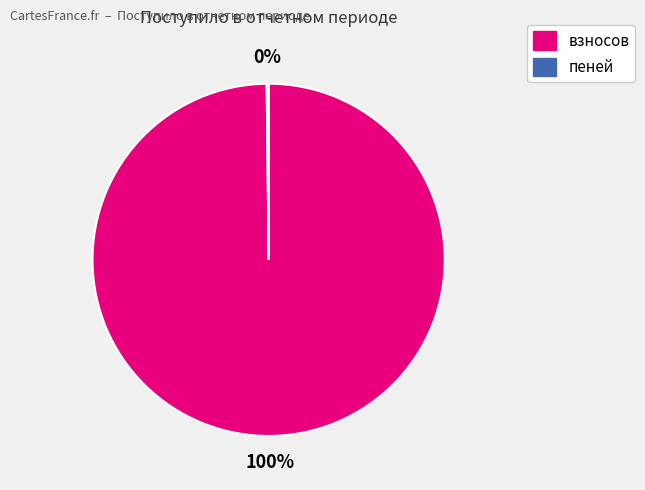

True or false: взносов accounts for 93% of the total.

False